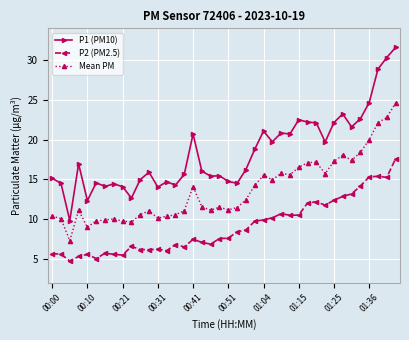

What are all the series names shown in the legend?

P1 (PM10), P2 (PM2.5), Mean PM